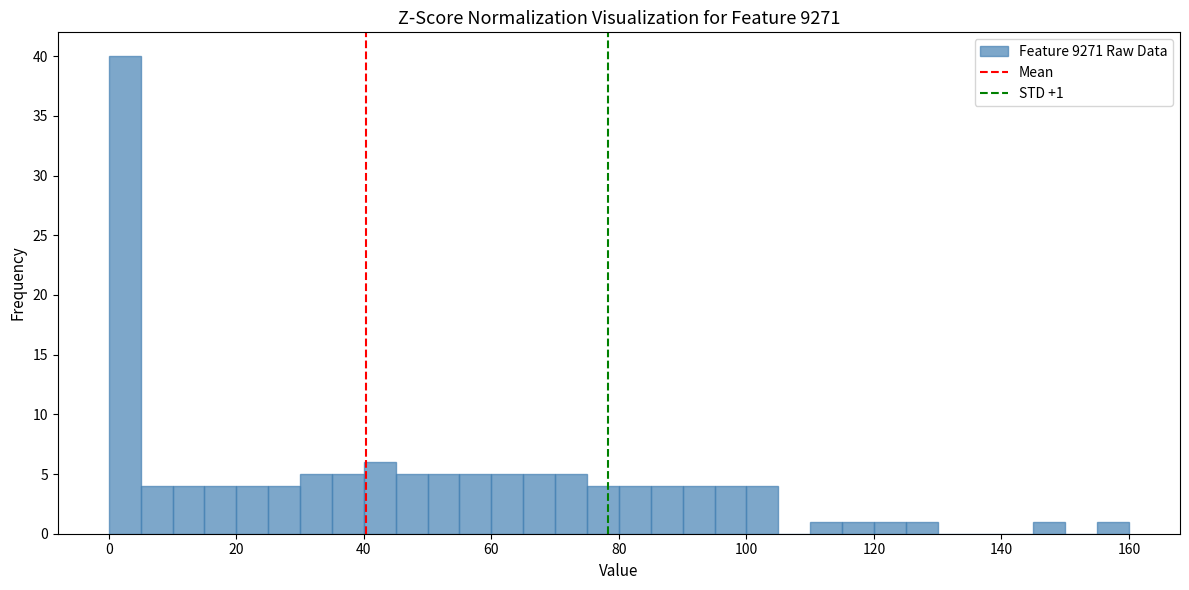

Read against the x-axis, roughly where is the centre of the tallest bar?

2